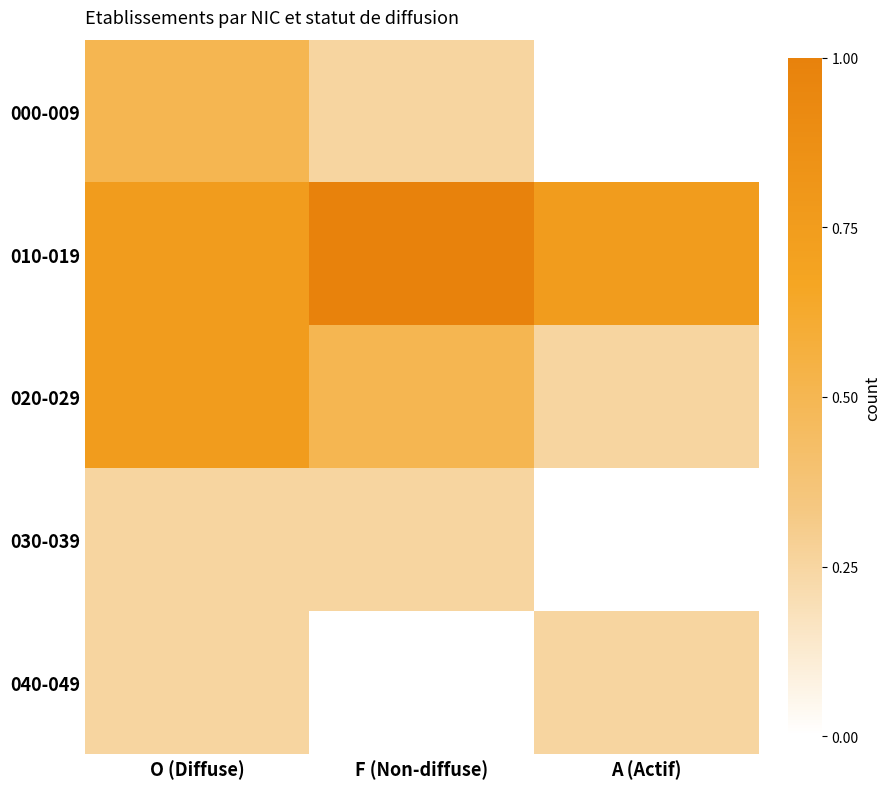

Reading left to right, what are all the values shown in this chart?

000-009: O (Diffuse)=0.5	F (Non-diffuse)=0.2	A (Actif)=0.0
010-019: O (Diffuse)=0.8	F (Non-diffuse)=1.0	A (Actif)=0.8
020-029: O (Diffuse)=0.8	F (Non-diffuse)=0.5	A (Actif)=0.2
030-039: O (Diffuse)=0.2	F (Non-diffuse)=0.2	A (Actif)=0.0
040-049: O (Diffuse)=0.2	F (Non-diffuse)=0.0	A (Actif)=0.2